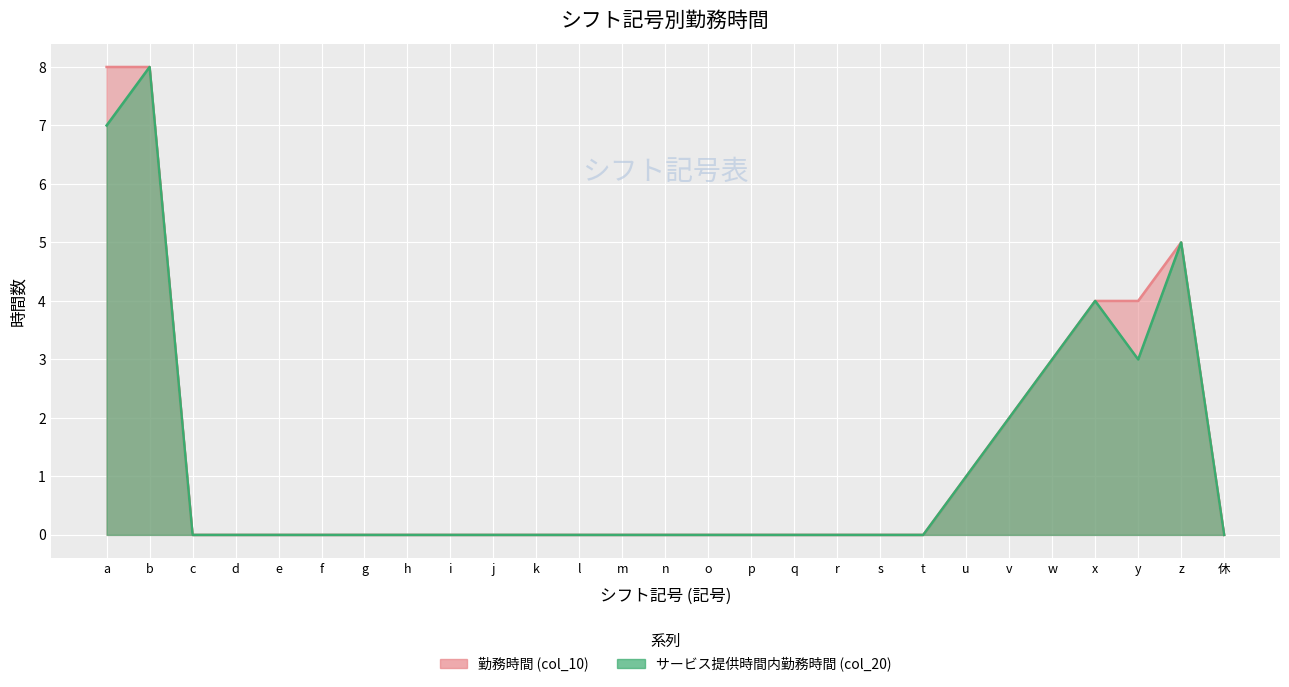

Where is the first local maximum for サービス提供時間内勤務時間 (col_20)?

b